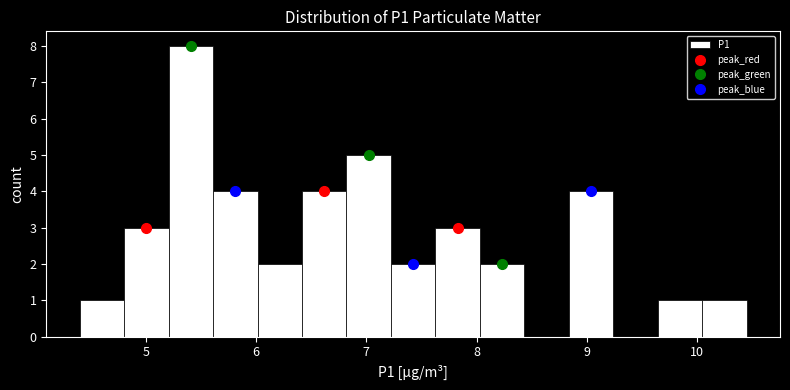

What is the height of the bar covering 7.2 to 7.6 on the x-axis? Neither the bar edges nor the heights are printed on the chart, so give them approximately, as read against the axes.

2